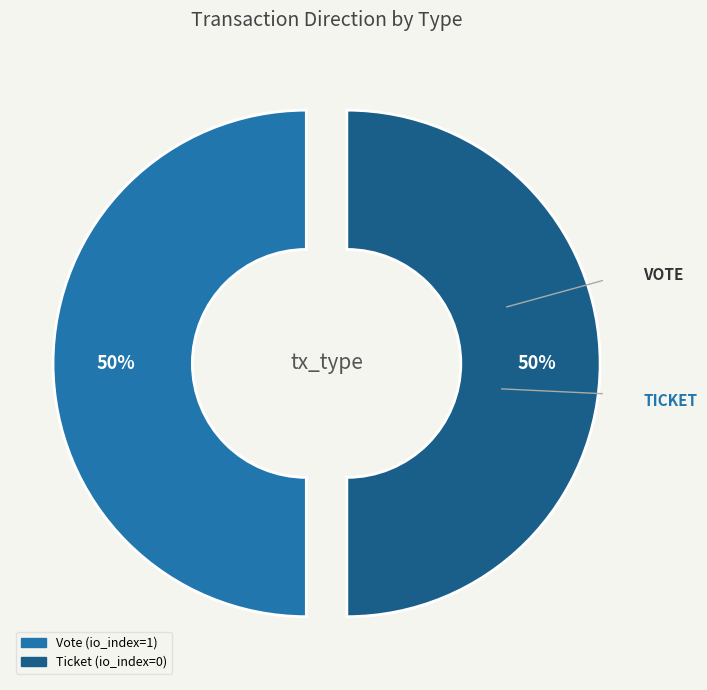

How many slices are in this pie chart?

2